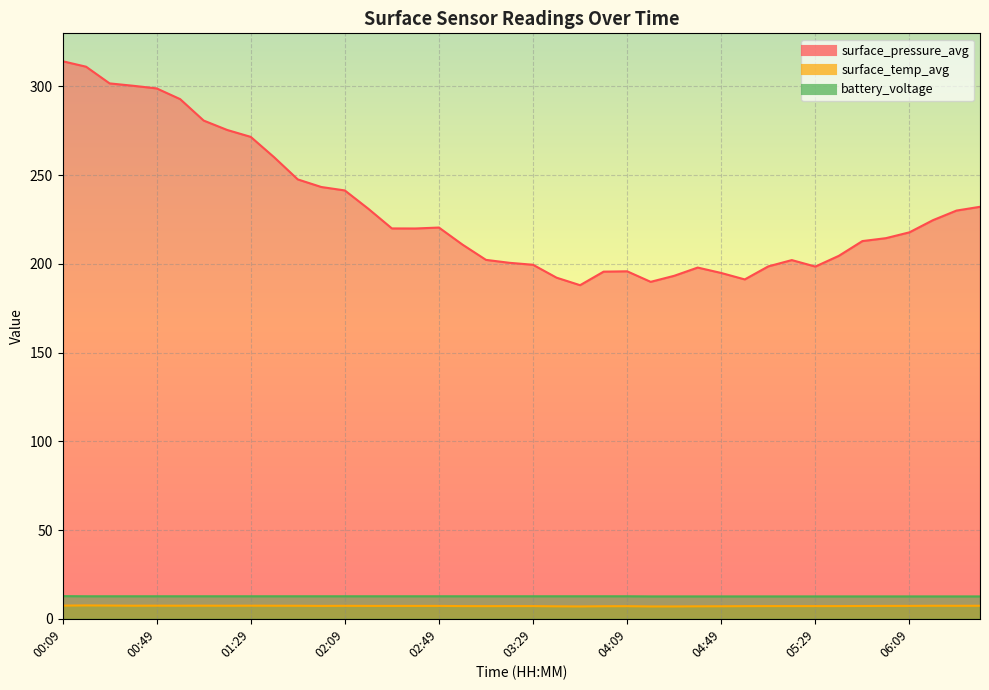

Which series has the largest total across all categories?

surface_pressure_avg